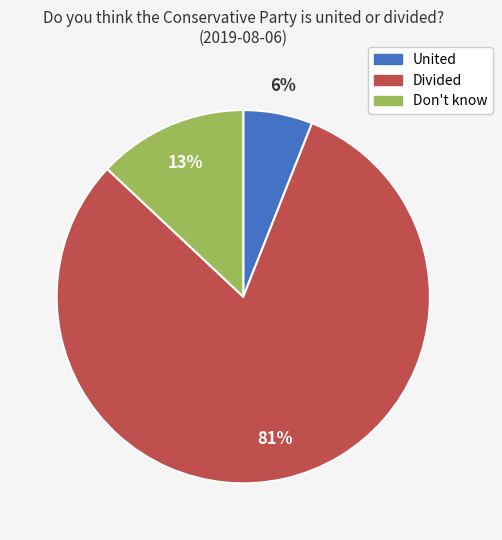

To the nearest percent, what is the combined percentage of Divided and United?

87%